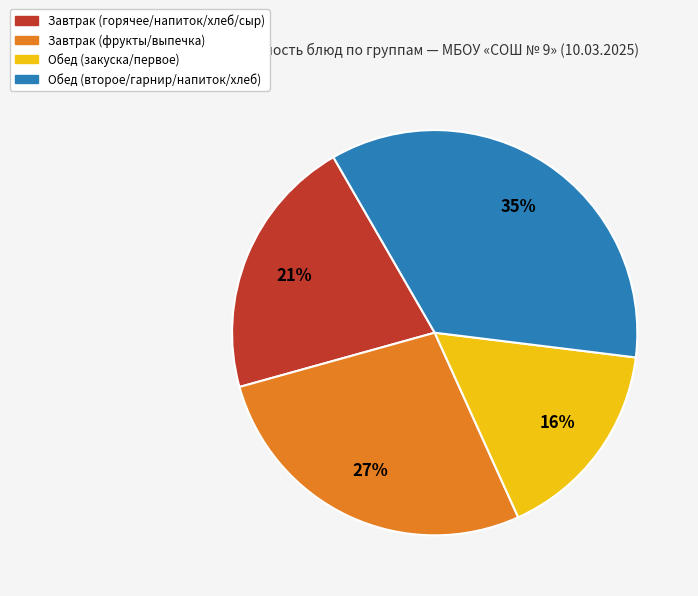

Is there a majority slice in this chart?

No